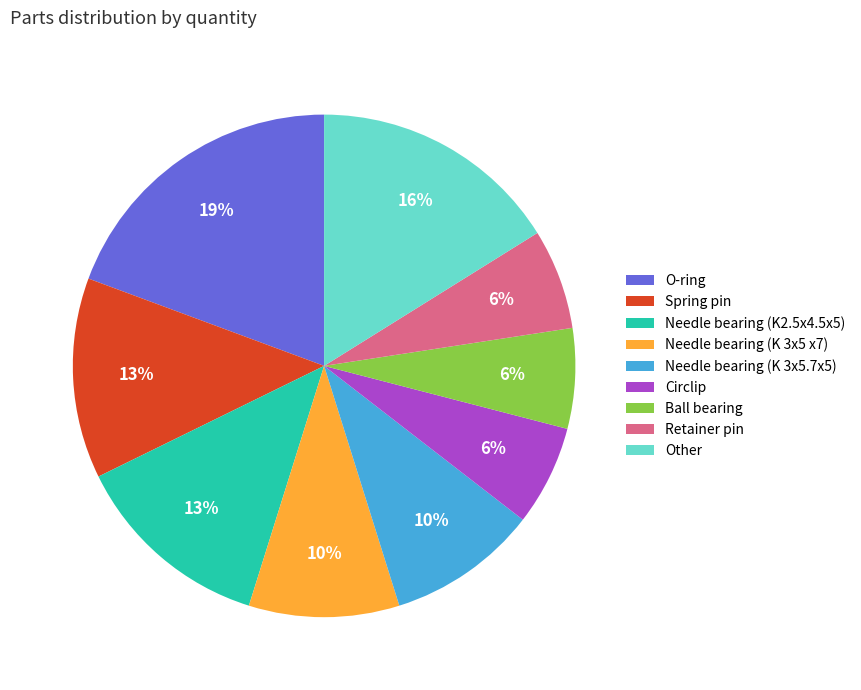

Is there a majority slice in this chart?

No